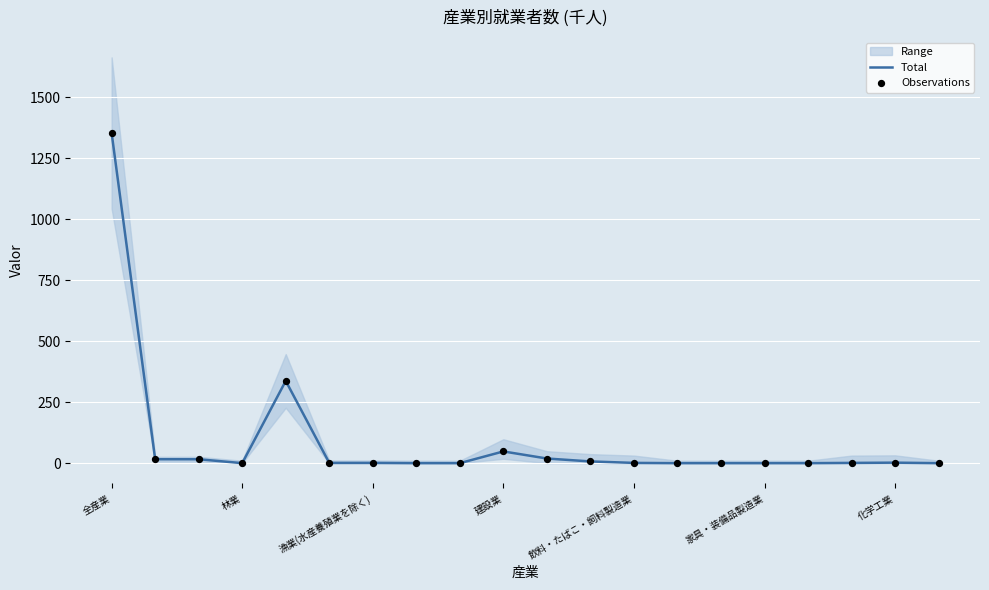

Which series has the largest total across all categories?

Total